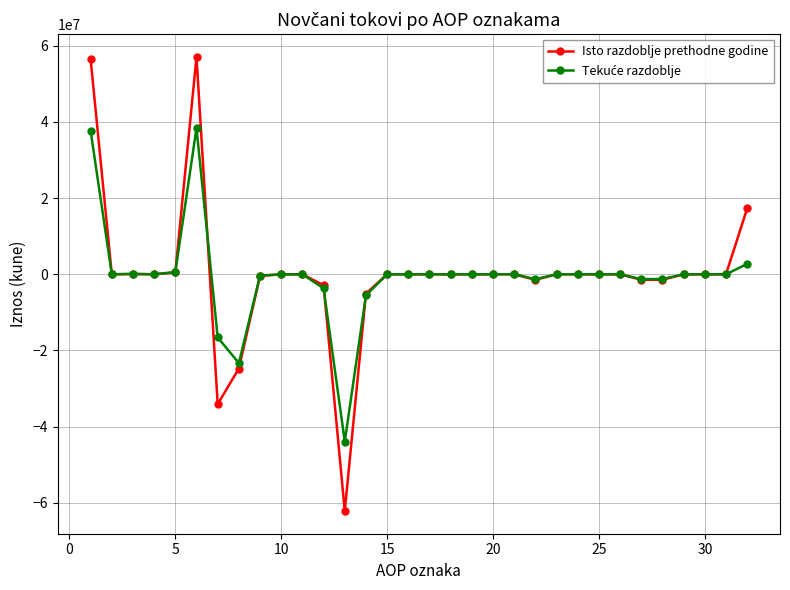

What is the lowest value of the Isto razdoblje prethodne godine series?

-62165018